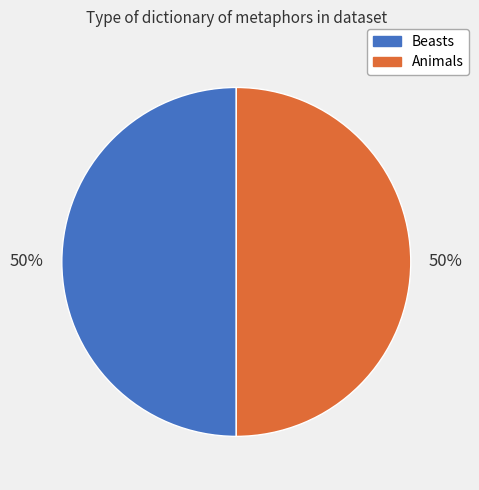

What is the ratio of the value at Animals to the value at Beasts?

1.0